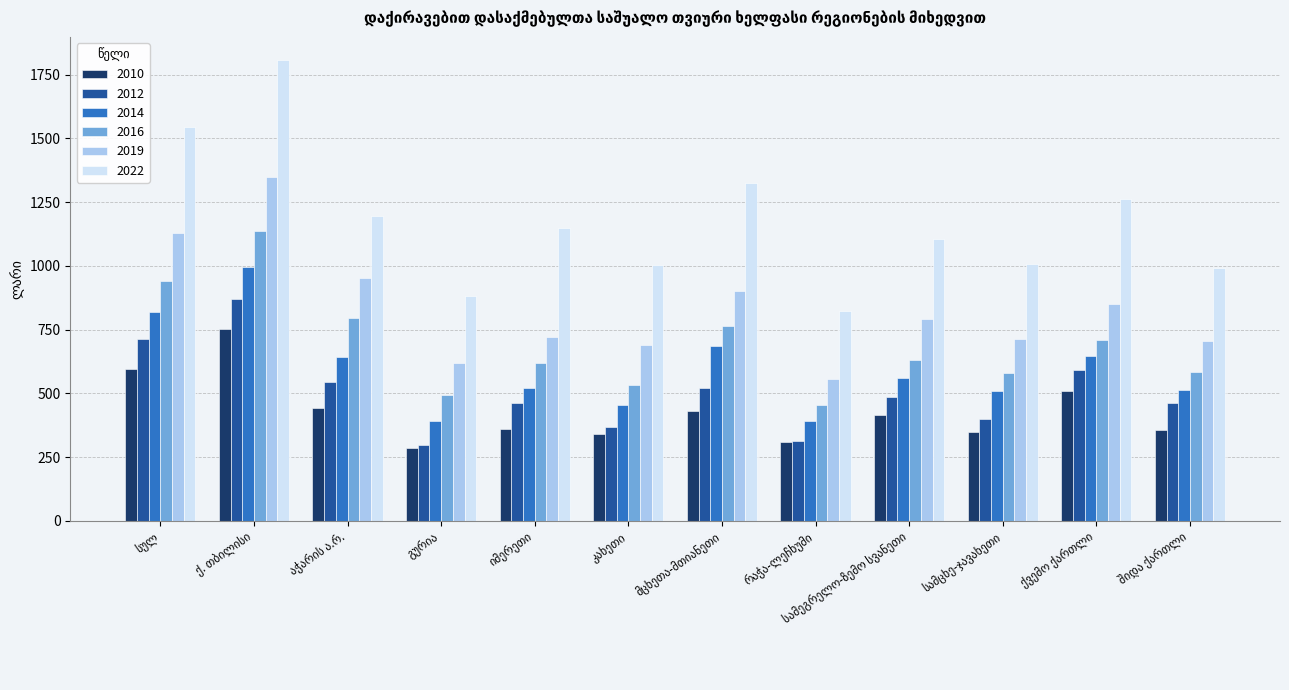

How many values in the 2010 series exceed 415?

6